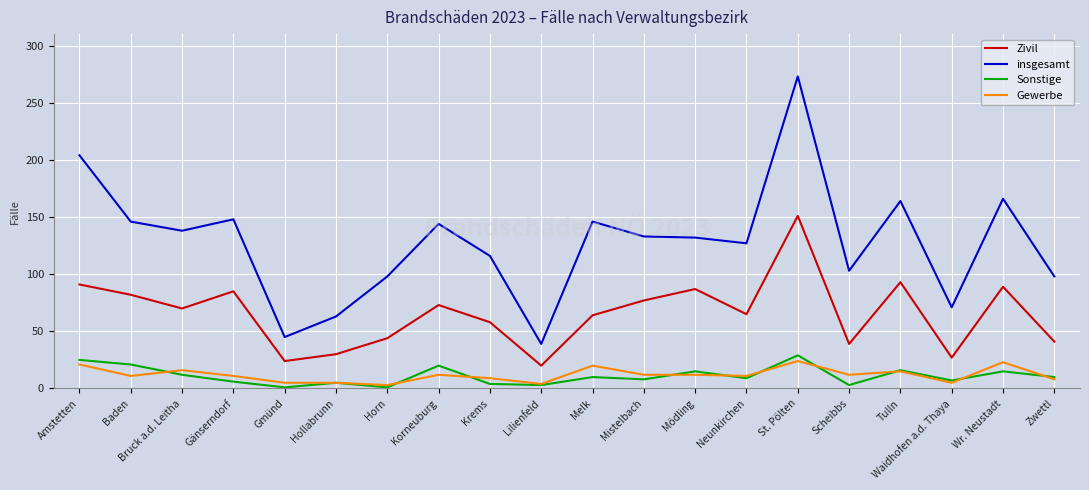

What position from the left is Amstetten?

1